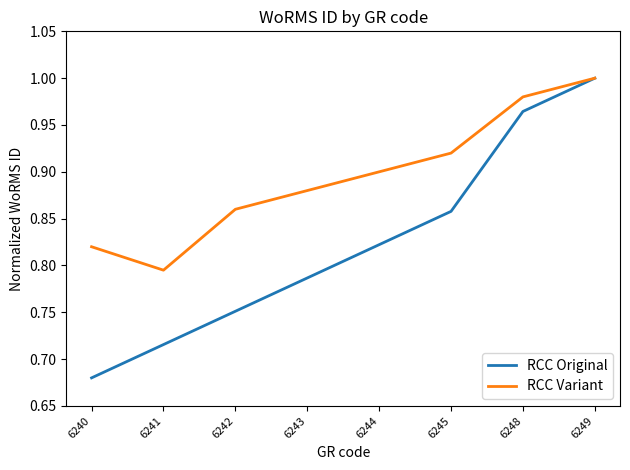

True or false: RCC Original has a value of 1.2 at 6241.

False